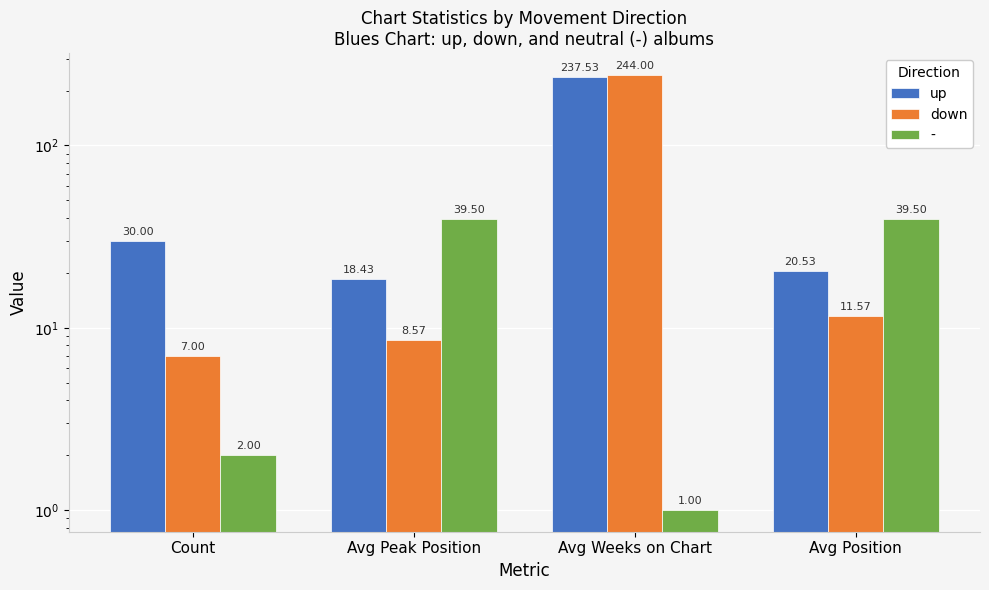

Rank the series by their average value, from highest to lowest.

up, down